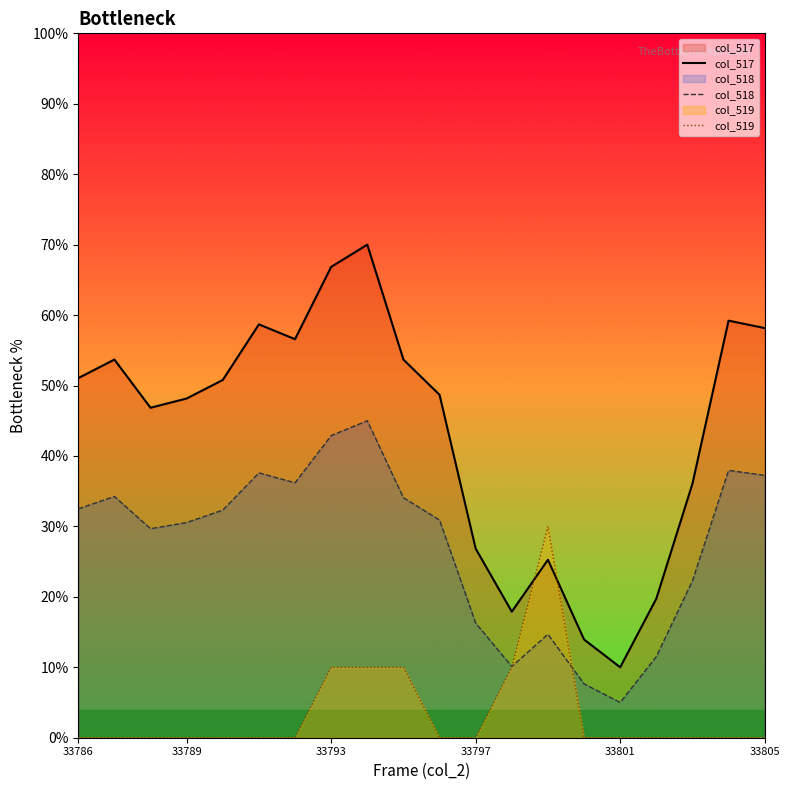

Which series has the widest spread of values?

col_517